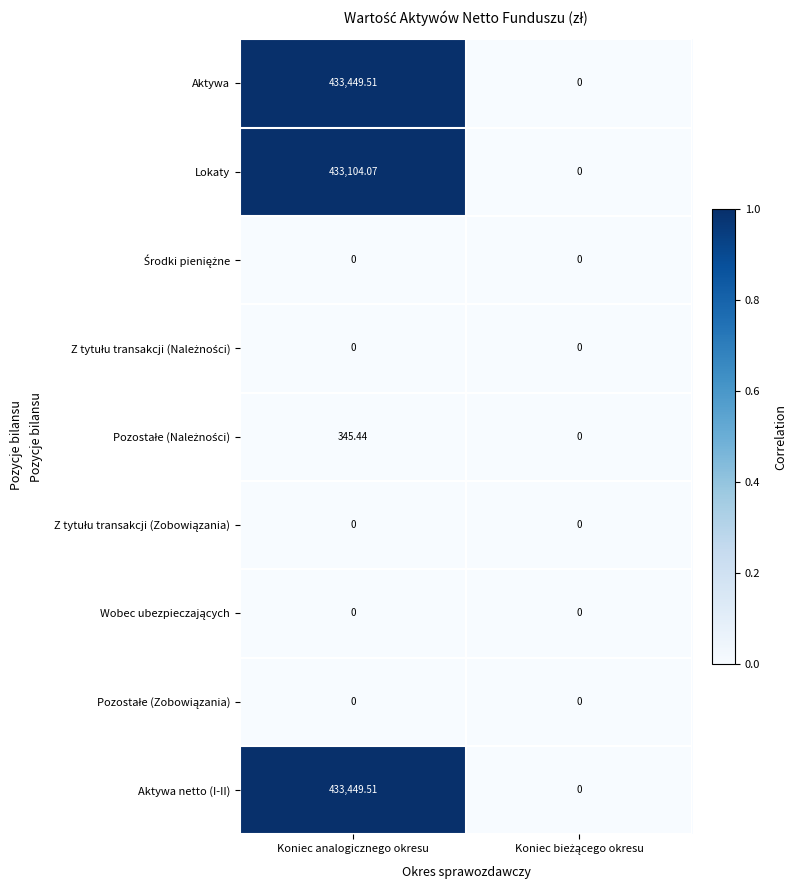

How many categories are shown in the chart?

2